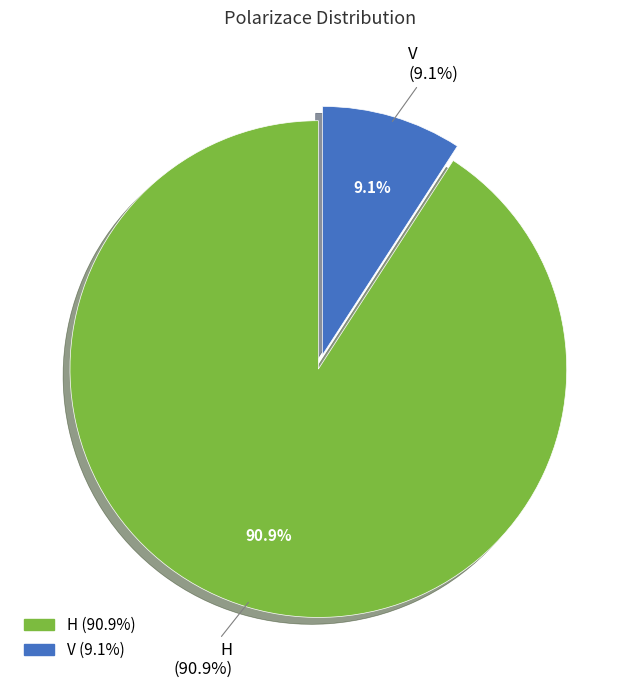

Which slice is the largest?

H